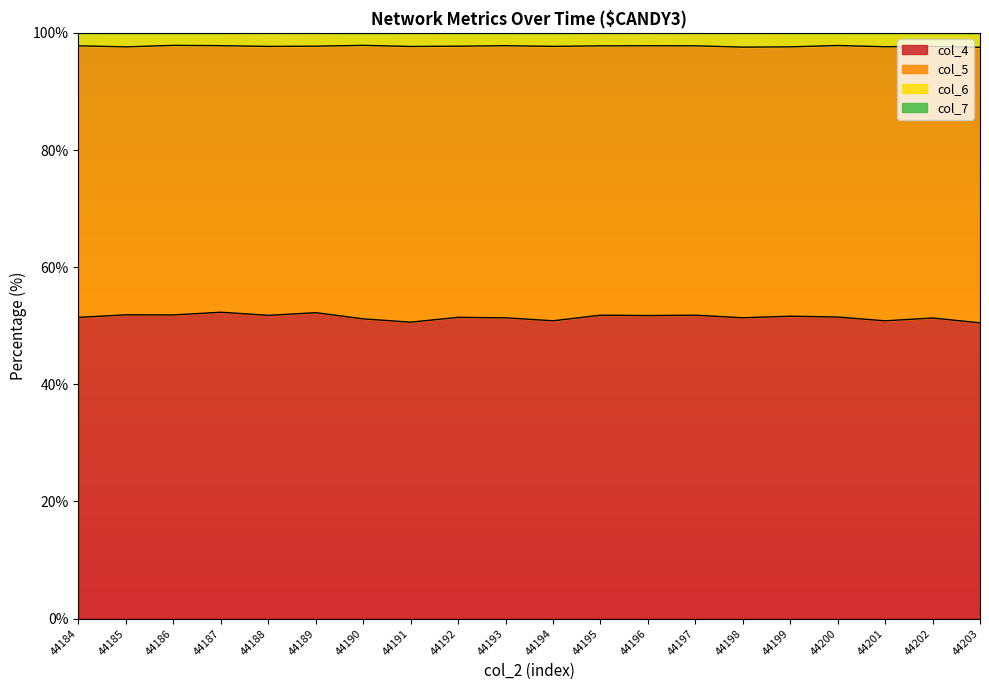

The value of col_4 at 44195 is 51.8. True or false?

True